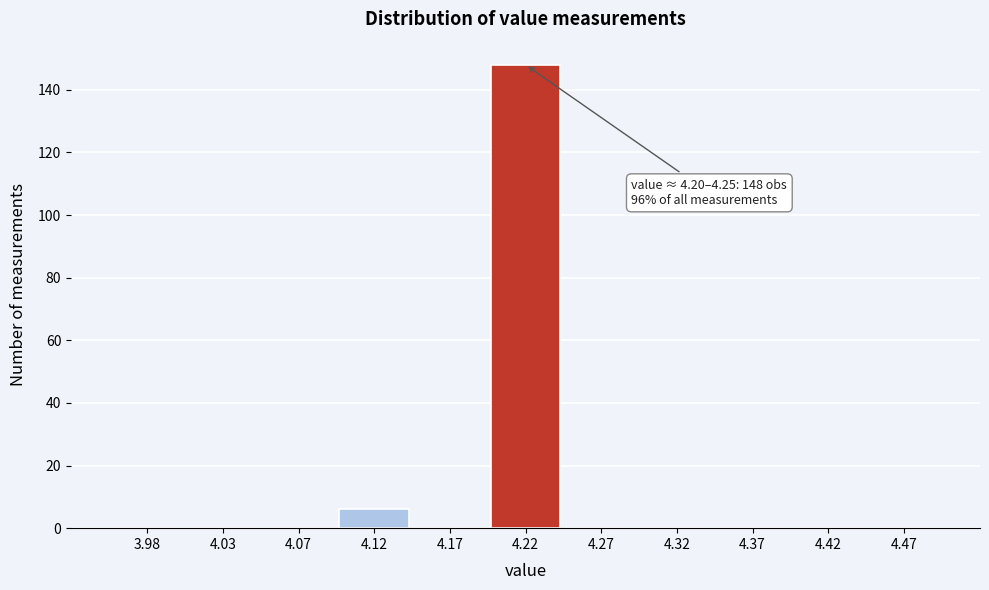

Which range on the x-axis has the tallest bar?

4.20 to 4.25